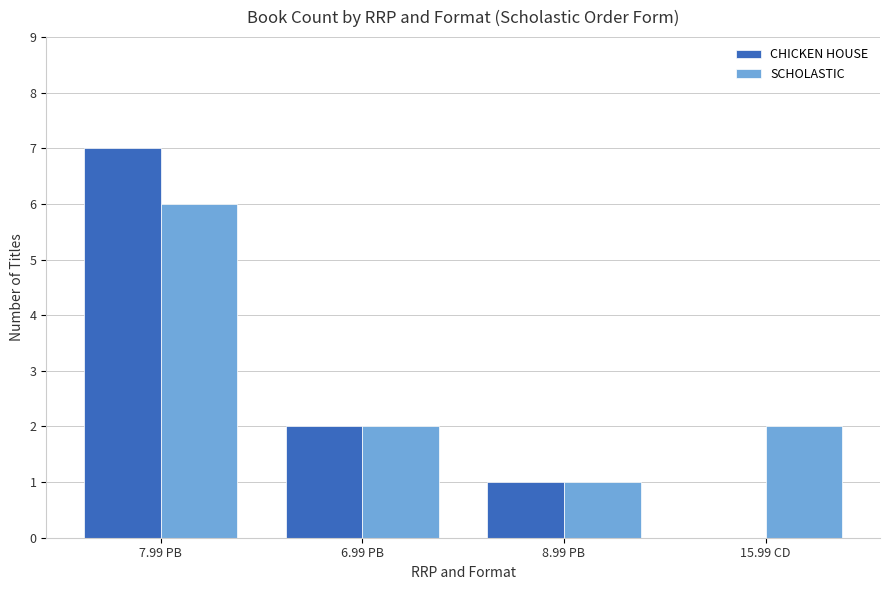

At which category is the sum across all series the highest?

7.99 PB